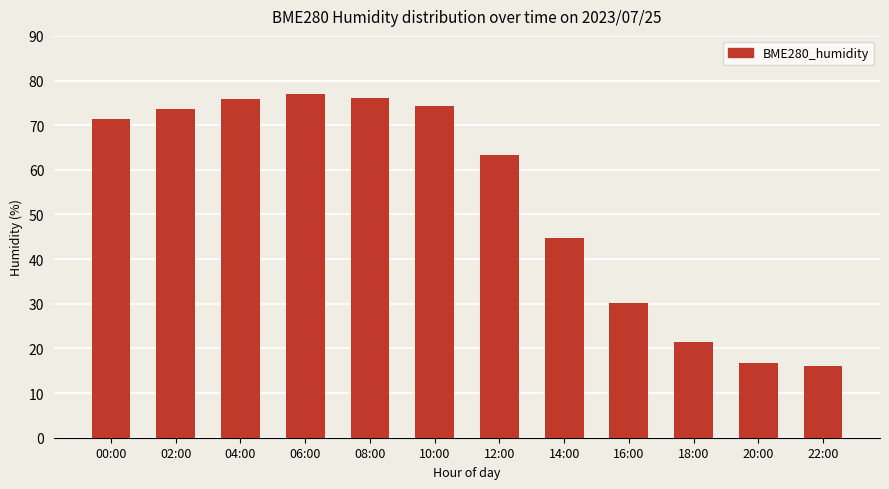

The chart shows a value of 21.7 at 22:00. True or false?

False